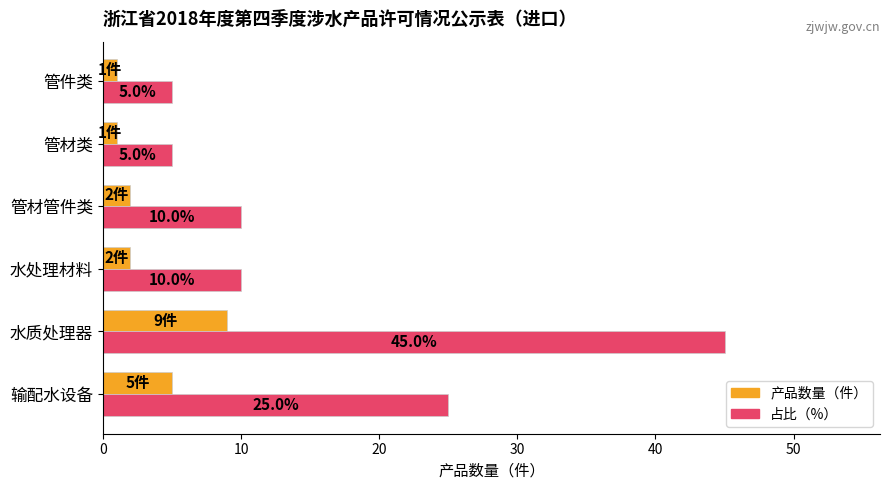

At which category does the chart reach its peak across all series?

水质处理器